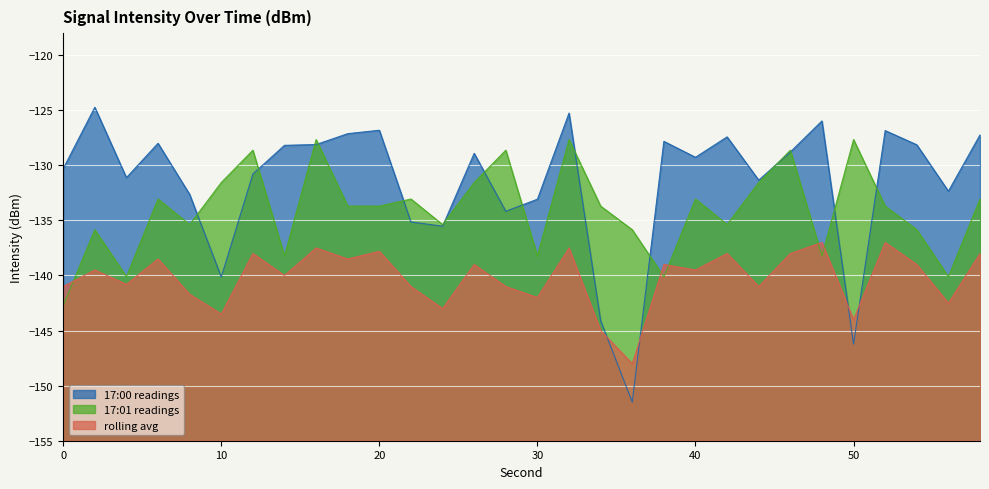

True or false: 17:00 readings and rolling avg intersect in this chart.

True